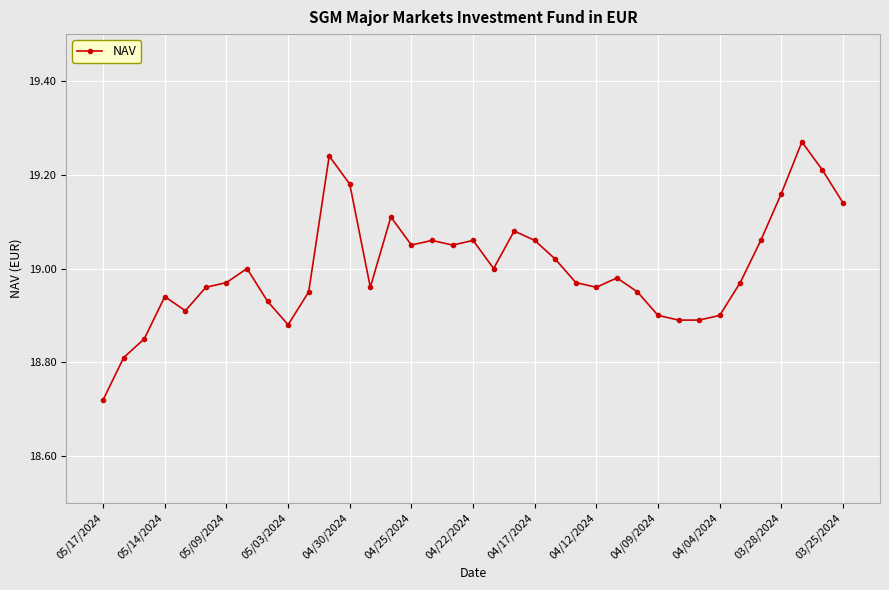

What is the sum of all values?

703.0